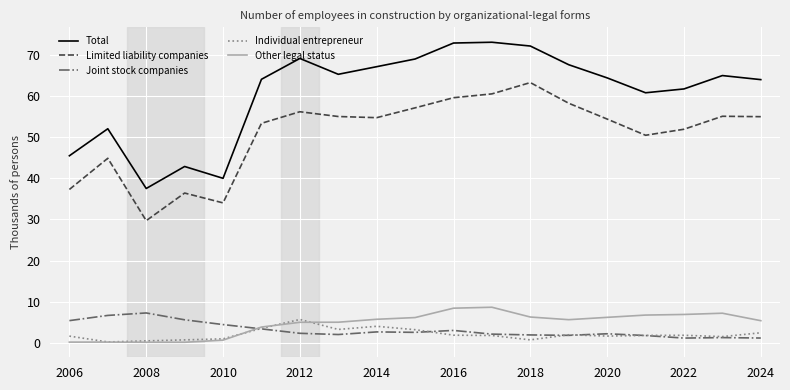

What is the difference between the second highest and second lowest values in the Limited liability companies series?

26.5